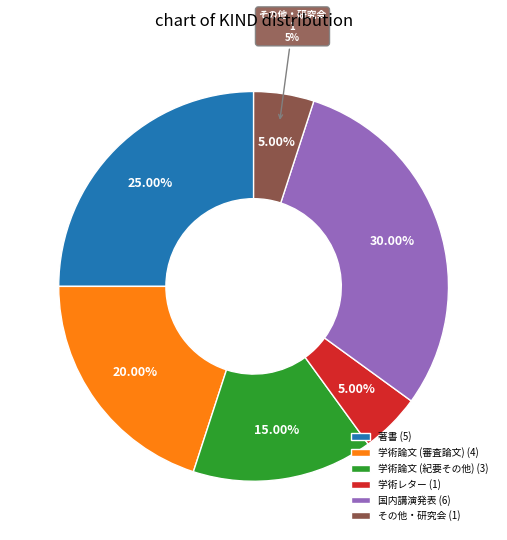

Is there any slice that represents more than half of the pie?

No